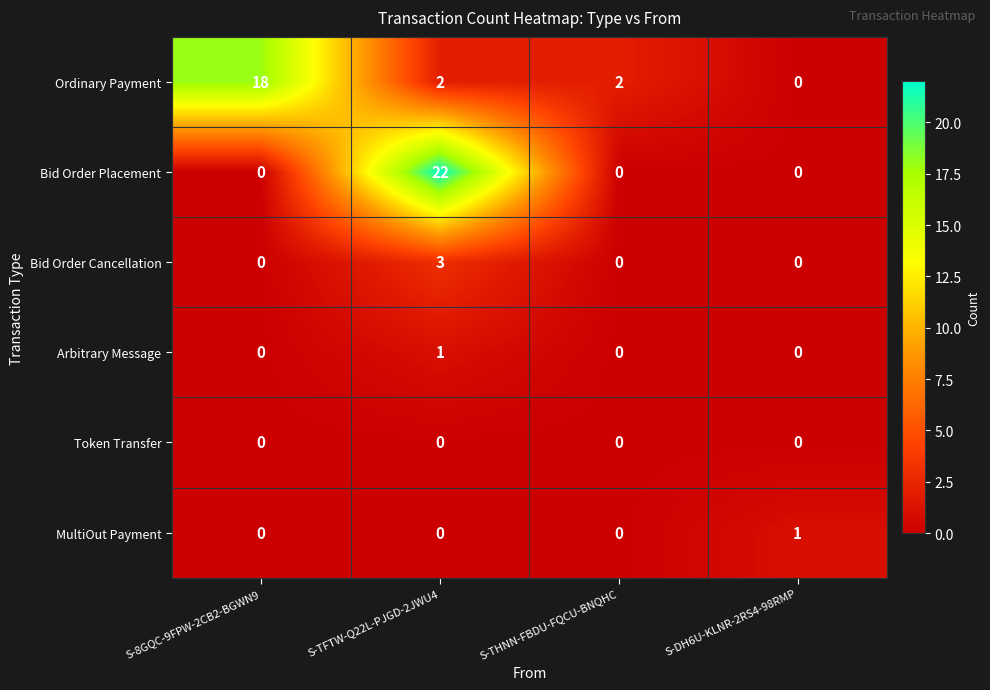

Reading right to left, transcribe all the data shown in this chart.

Ordinary Payment: S-DH6U-KLNR-2RS4-98RMP=0	S-THNN-FBDU-FQCU-BNQHC=2	S-TFTW-Q22L-PJGD-2JWU4=2	S-8GQC-9FPW-2CB2-BGWN9=18
Bid Order Placement: S-DH6U-KLNR-2RS4-98RMP=0	S-THNN-FBDU-FQCU-BNQHC=0	S-TFTW-Q22L-PJGD-2JWU4=22	S-8GQC-9FPW-2CB2-BGWN9=0
Bid Order Cancellation: S-DH6U-KLNR-2RS4-98RMP=0	S-THNN-FBDU-FQCU-BNQHC=0	S-TFTW-Q22L-PJGD-2JWU4=3	S-8GQC-9FPW-2CB2-BGWN9=0
Arbitrary Message: S-DH6U-KLNR-2RS4-98RMP=0	S-THNN-FBDU-FQCU-BNQHC=0	S-TFTW-Q22L-PJGD-2JWU4=1	S-8GQC-9FPW-2CB2-BGWN9=0
Token Transfer: S-DH6U-KLNR-2RS4-98RMP=0	S-THNN-FBDU-FQCU-BNQHC=0	S-TFTW-Q22L-PJGD-2JWU4=0	S-8GQC-9FPW-2CB2-BGWN9=0
MultiOut Payment: S-DH6U-KLNR-2RS4-98RMP=1	S-THNN-FBDU-FQCU-BNQHC=0	S-TFTW-Q22L-PJGD-2JWU4=0	S-8GQC-9FPW-2CB2-BGWN9=0